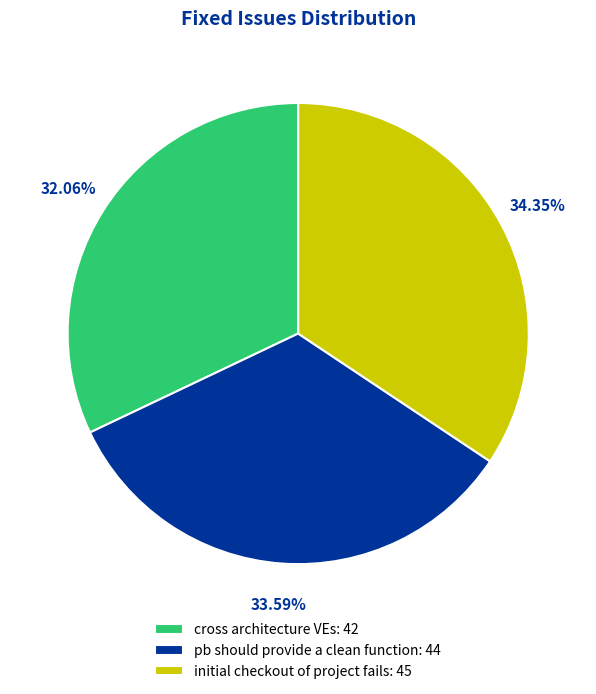

What percentage is the pb should provide a clean function slice, to the nearest percent?

34%